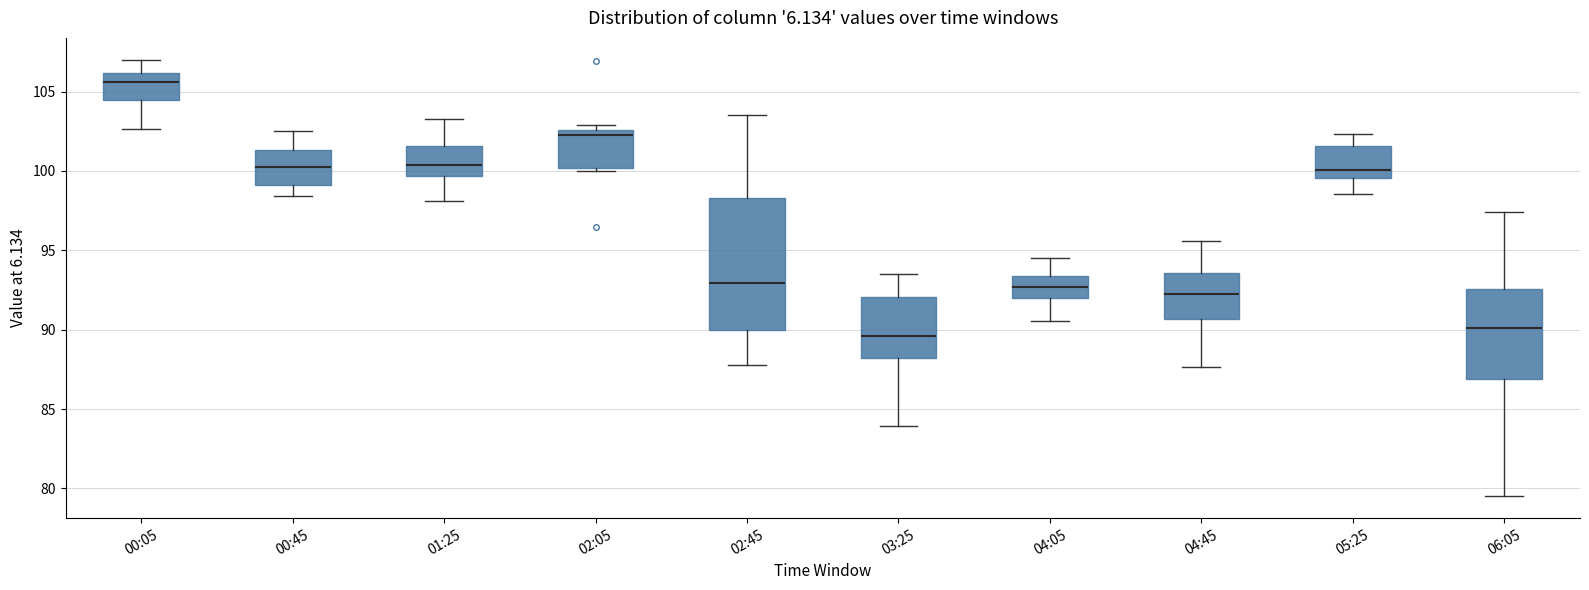

Reading left to right, transcribe this box plot: for each box, give where its median line is, the range the box spans, and where its two whiskers end, as read against the y-axis. The values are not printed on the chart, so give them approximately, as read against the axis.

00:05: median 105.5, box 104.5 to 106.0, whiskers 102.5 to 107.0
00:45: median 100.5, box 99.0 to 101.5, whiskers 98.5 to 102.5
01:25: median 100.5, box 99.5 to 101.5, whiskers 98.0 to 103.5
02:05: median 102.5 (just below the box's upper edge), box 100.0 to 102.5, whiskers 100.0 (just below the box's lower edge) to 103.0
02:45: median 93.0, box 90.0 to 98.5, whiskers 88.0 to 103.5
03:25: median 89.5, box 88.0 to 92.0, whiskers 84.0 to 93.5
04:05: median 92.5, box 92.0 to 93.5, whiskers 90.5 to 94.5
04:45: median 92.0, box 90.5 to 93.5, whiskers 87.5 to 95.5
05:25: median 100.0, box 99.5 to 101.5, whiskers 98.5 to 102.5
06:05: median 90.0, box 87.0 to 92.5, whiskers 79.5 to 97.5